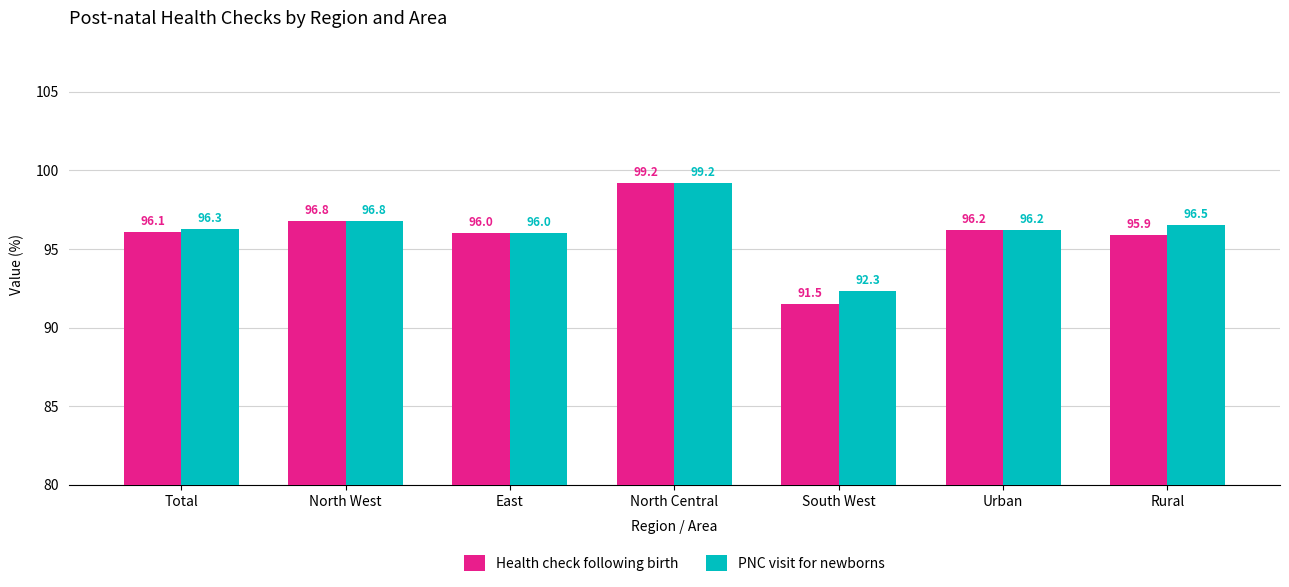

The PNC visit for newborns series shows 96.5 at Rural. True or false?

True